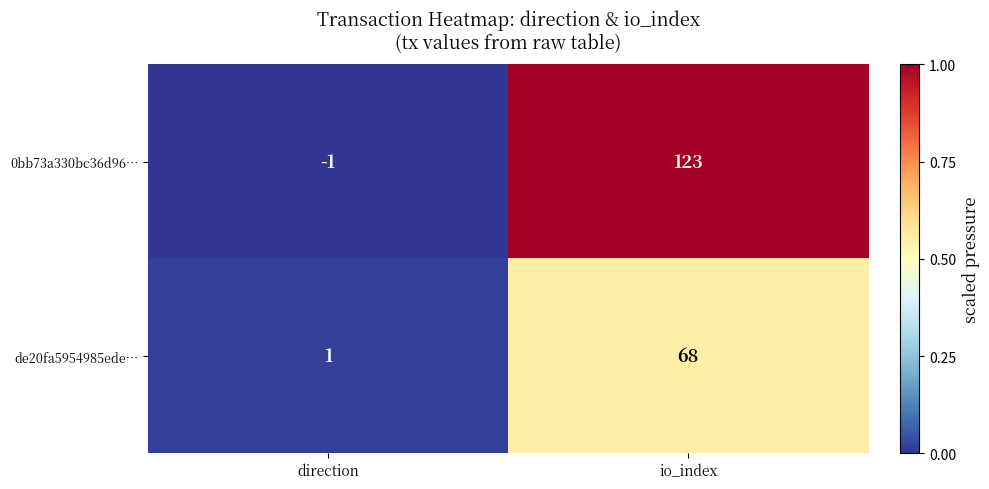

Reading left to right, list all the values displayed in this chart.

0bb73a330bc36d96…: direction=-1	io_index=123
de20fa5954985ede…: direction=1	io_index=68